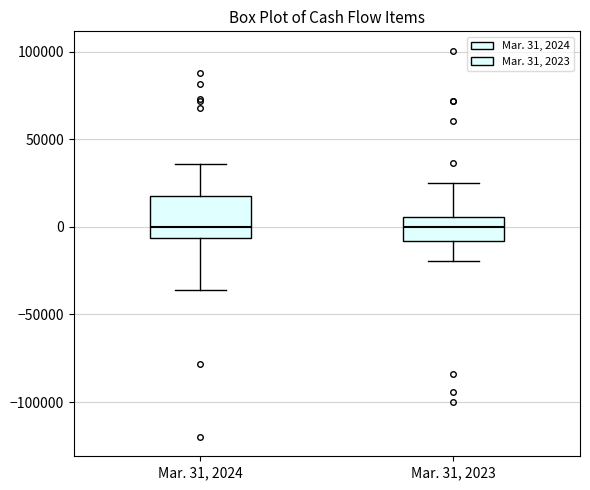

Reading left to right, read every box against the y-axis: the position of its median line, the range the box covers, and the ends of its whiskers. The values are not printed on the chart, so give them approximately, as read against the axis.

Mar. 31, 2024: median 0, box -5000 to 15000, whiskers -35000 to 35000
Mar. 31, 2023: median 0, box -10000 to 5000, whiskers -20000 to 25000